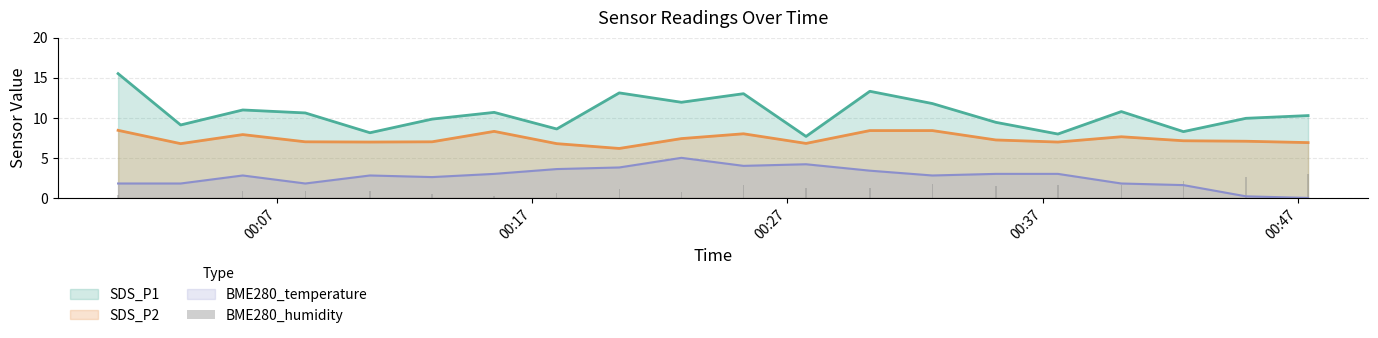

True or false: SDS_P1 and SDS_P2 intersect in this chart.

False